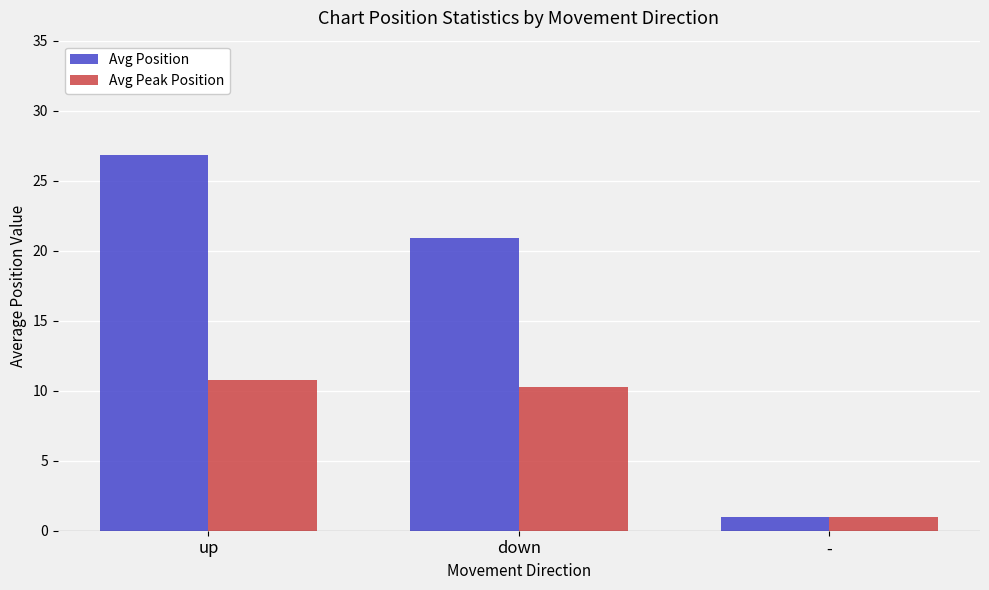

At which label is Avg Peak Position closest to 5?

-